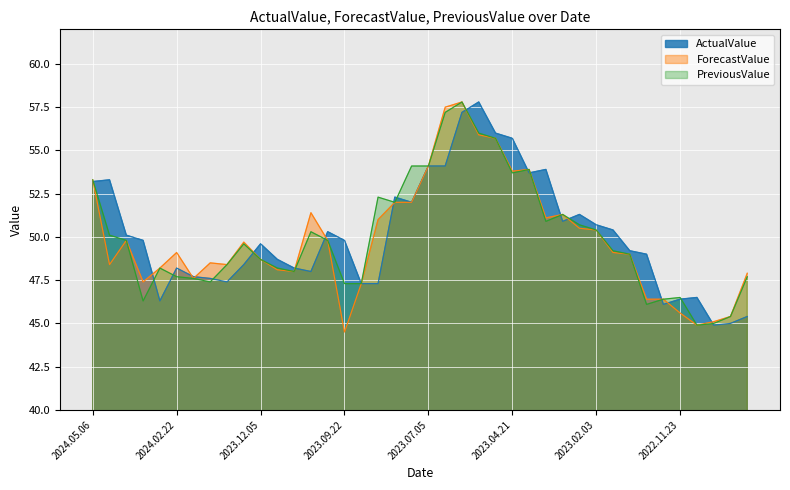

Which series ends up on top after the final intersection of ForecastValue and ActualValue?

ForecastValue